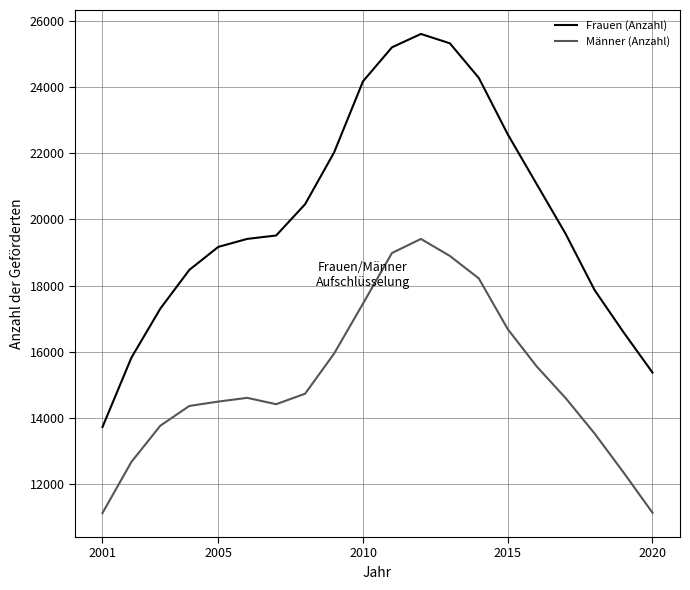

Which series has the largest total across all categories?

Frauen (Anzahl)